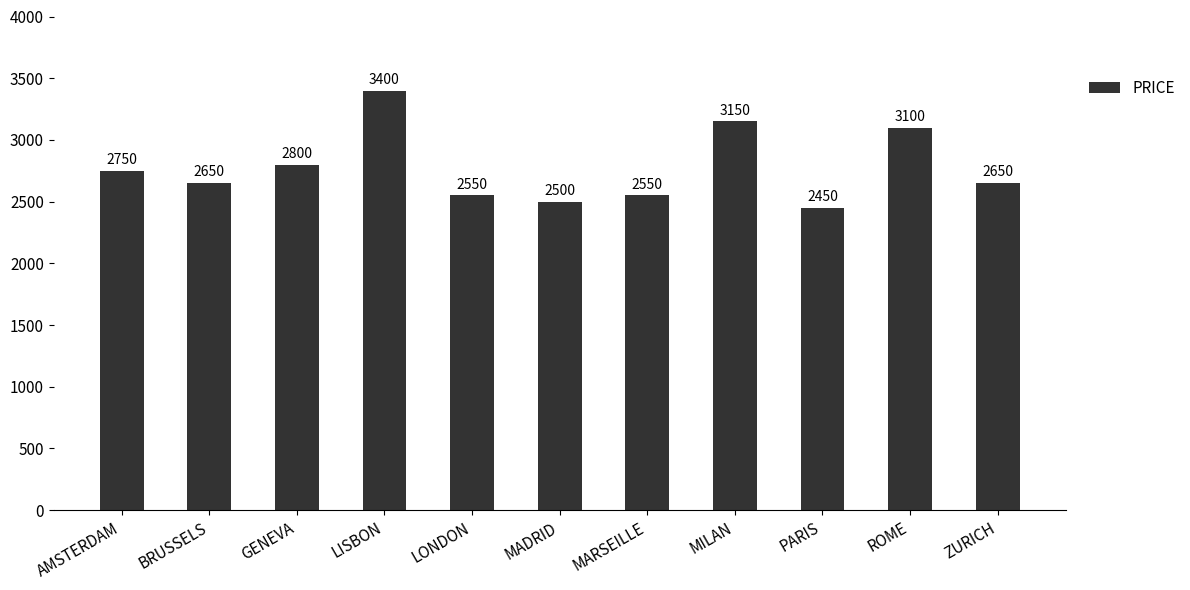

What is the label of the 1st bar from the right?

ZURICH